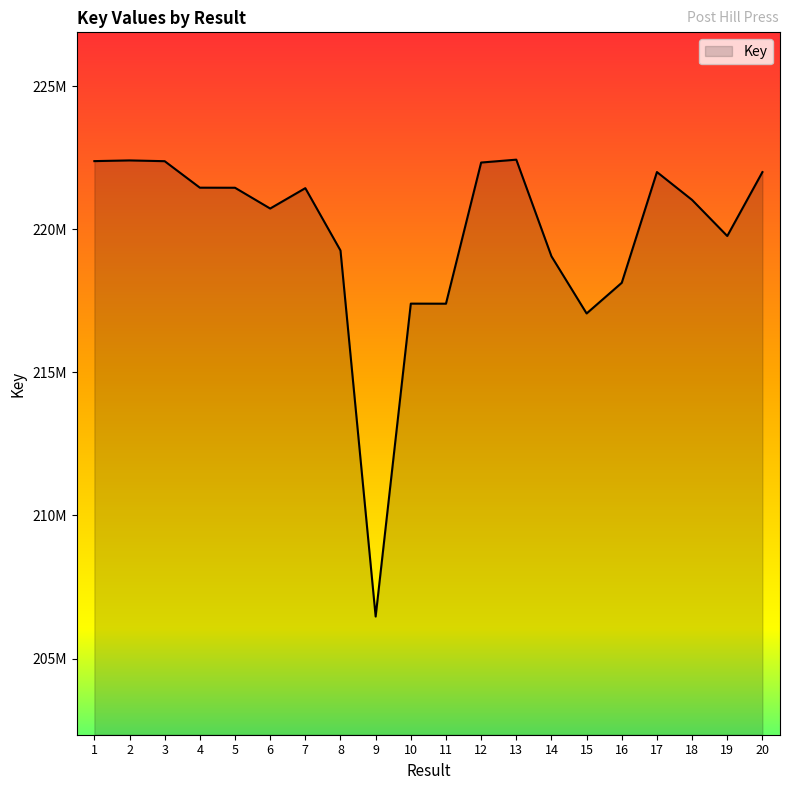

Between 4 and 13, which is larger?

13